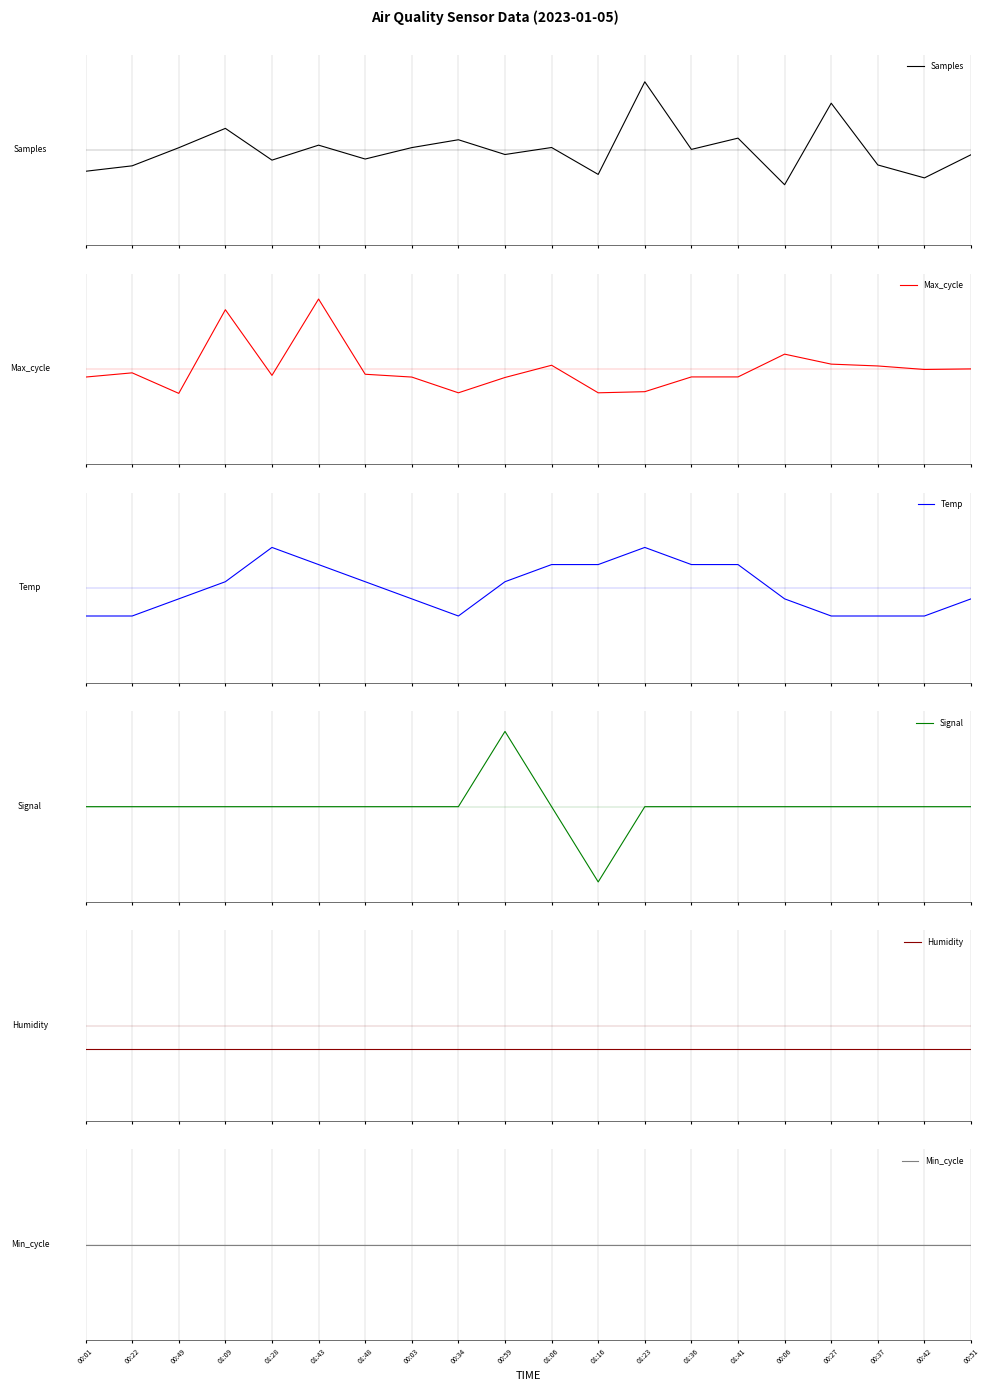

What is the difference between the Samples values at 00:06 and 01:48?

1.1